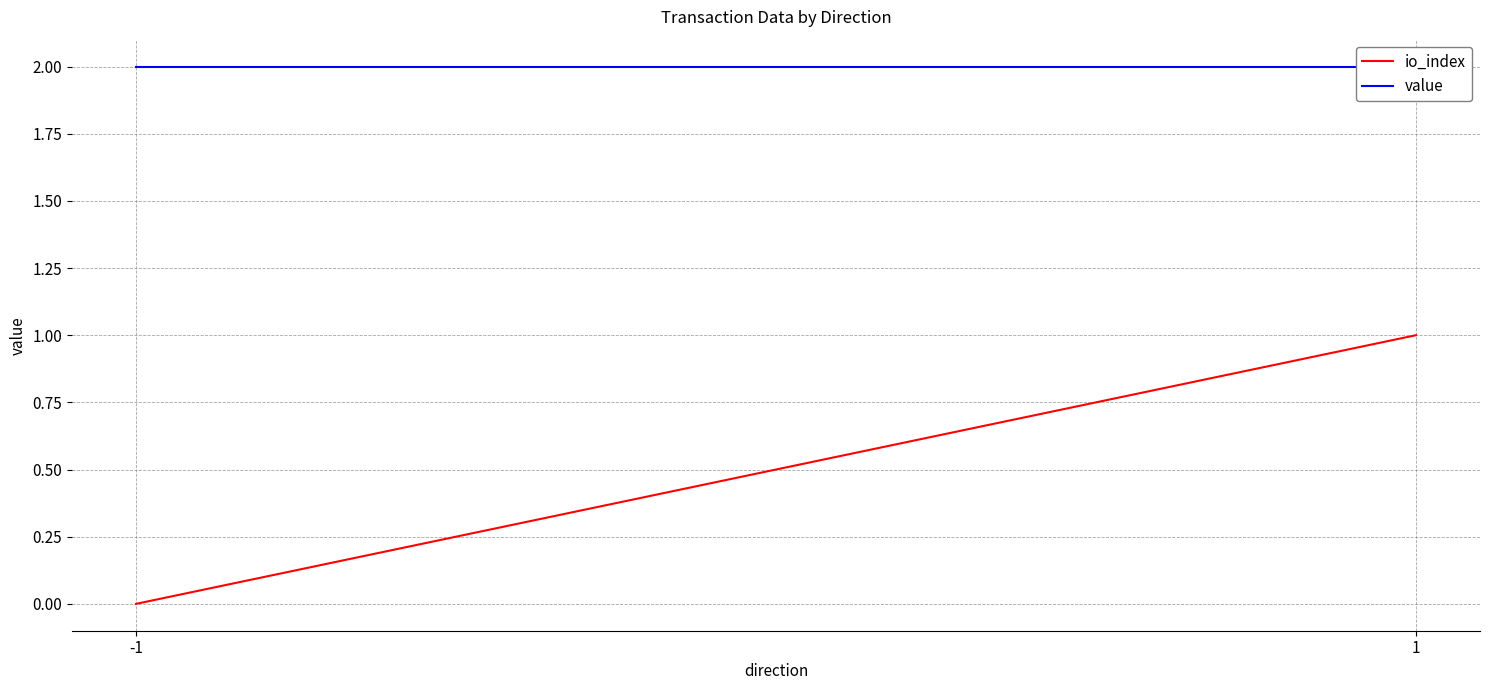

The value series shows 2.0 at 1. True or false?

True